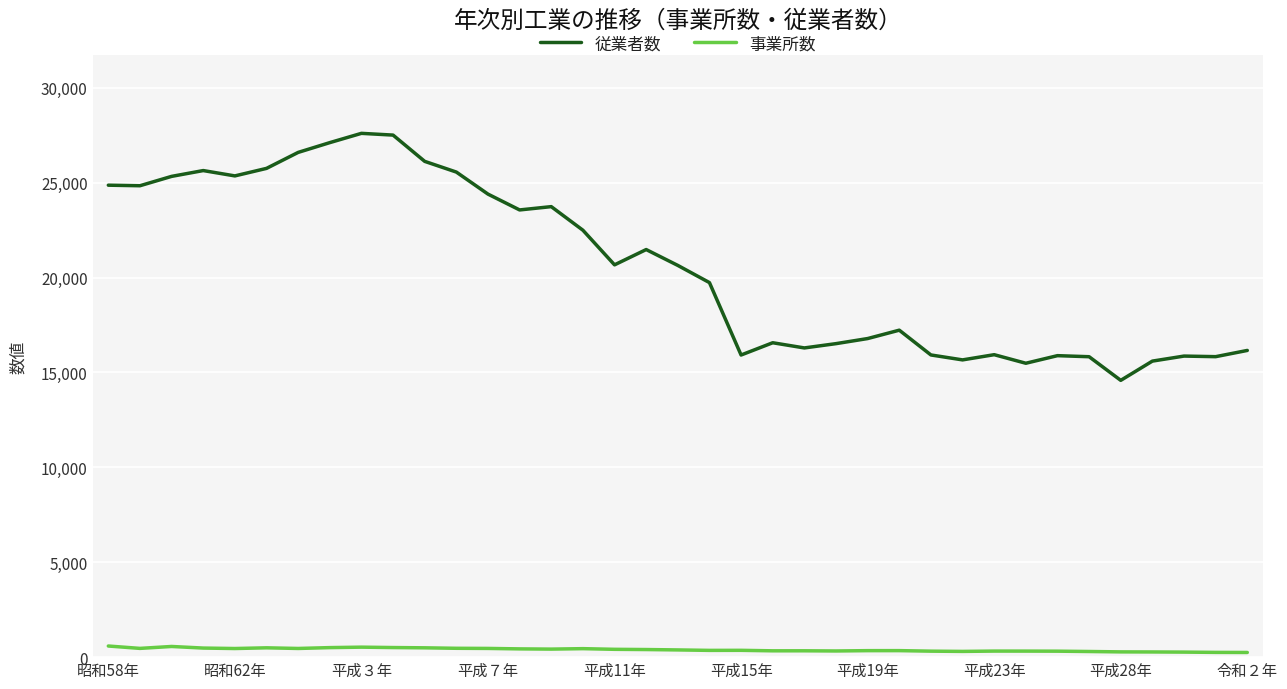

How many lines are shown in the chart?

2